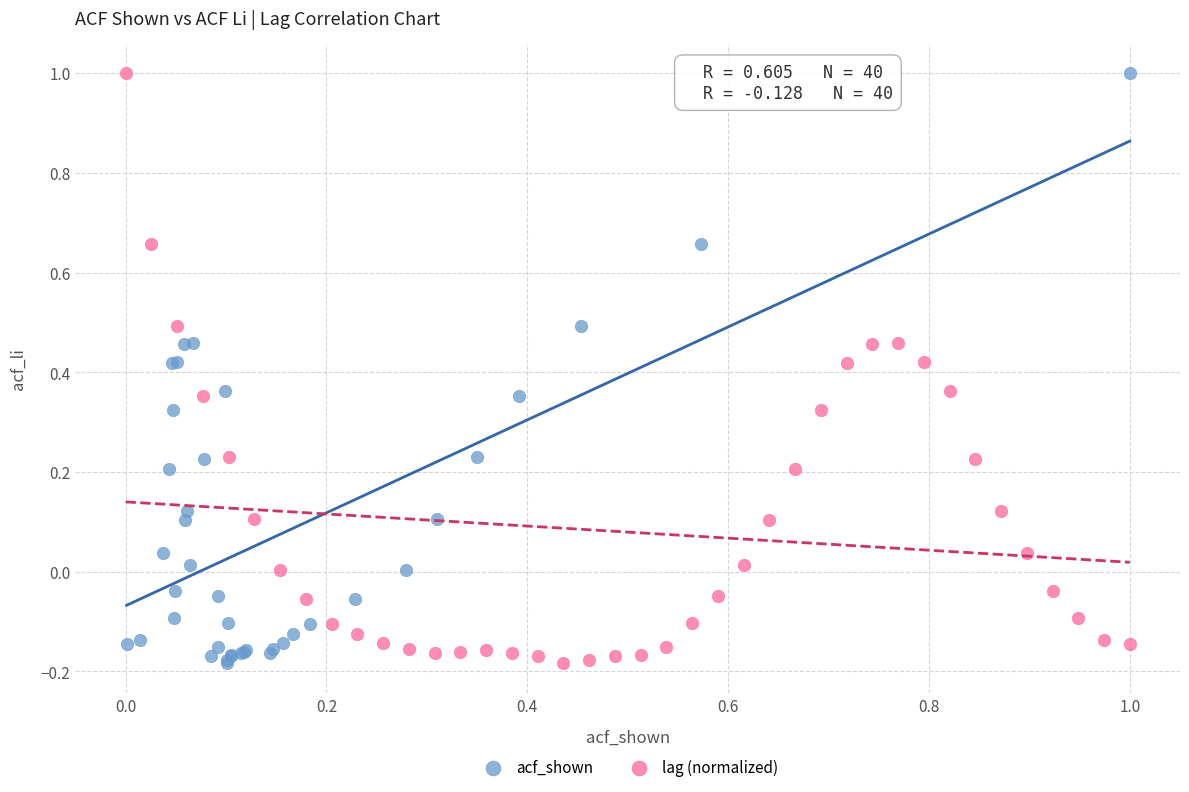

What are all the series names shown in the legend?

acf_shown, lag (normalized)